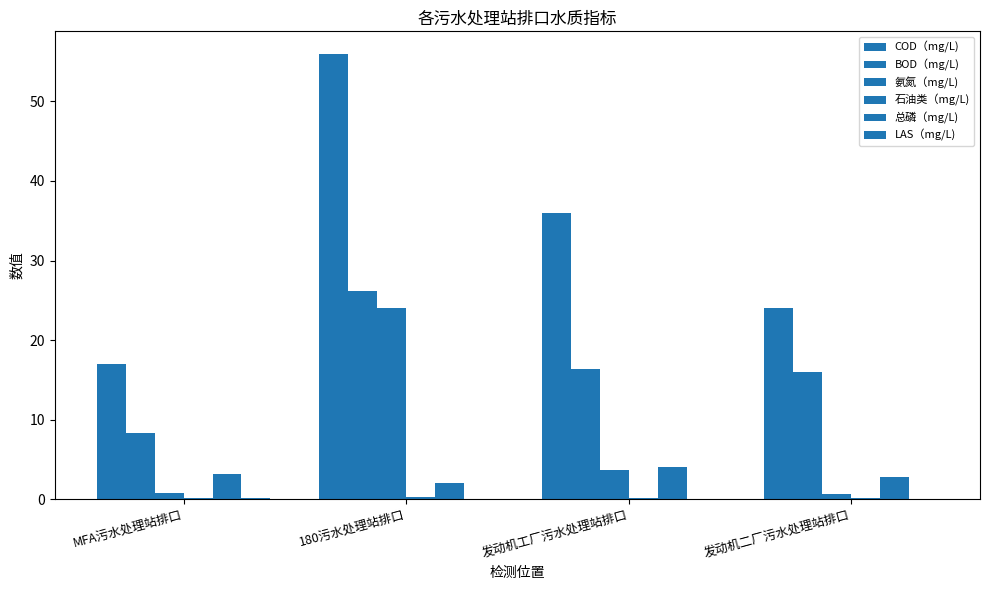

At which category does the chart reach its peak across all series?

180污水处理站排口